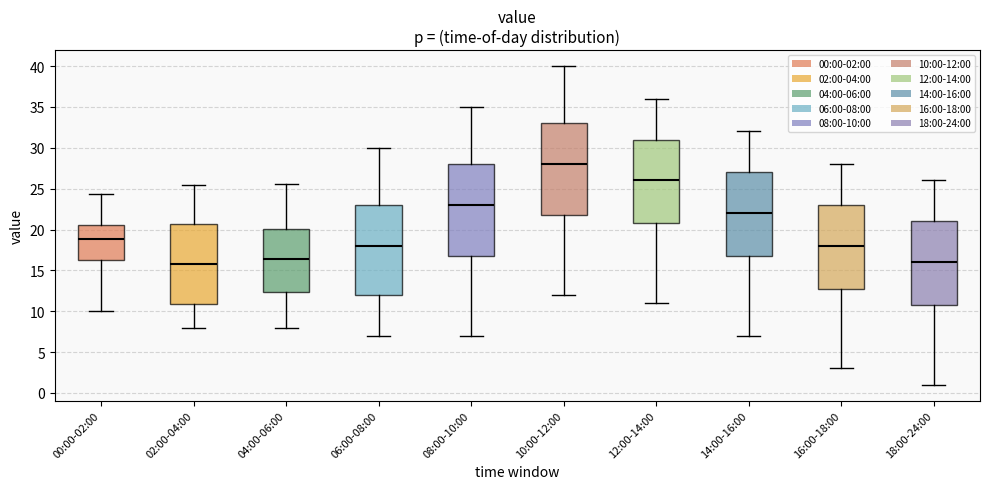

Reading left to right, read every box against the y-axis: the position of its median line, the range the box covers, and the ends of its whiskers. The values are not printed on the chart, so give them approximately, as read against the axis.

00:00-02:00: median 19.0, box 16.0 to 20.5, whiskers 10.0 to 24.5
02:00-04:00: median 16.0, box 11.0 to 20.5, whiskers 8.0 to 25.5
04:00-06:00: median 16.5, box 12.5 to 20.0, whiskers 8.0 to 25.5
06:00-08:00: median 18.0, box 12.0 to 23.0, whiskers 7.0 to 30.0
08:00-10:00: median 23.0, box 17.0 to 28.0, whiskers 7.0 to 35.0
10:00-12:00: median 28.0, box 22.0 to 33.0, whiskers 12.0 to 40.0
12:00-14:00: median 26.0, box 21.0 to 31.0, whiskers 11.0 to 36.0
14:00-16:00: median 22.0, box 17.0 to 27.0, whiskers 7.0 to 32.0
16:00-18:00: median 18.0, box 13.0 to 23.0, whiskers 3.0 to 28.0
18:00-24:00: median 16.0, box 11.0 to 21.0, whiskers 1.0 to 26.0